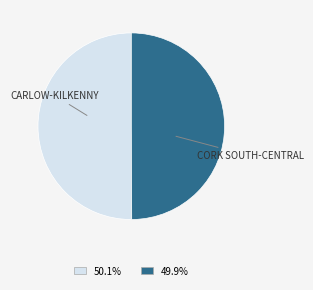

Count the number of slices in the pie.

2